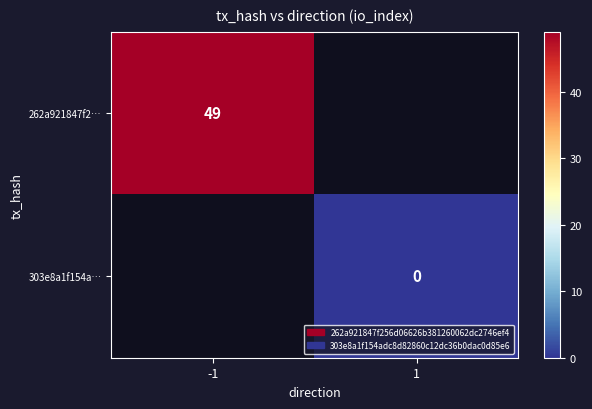

Is it true that 262a921847f2… equals 78 at -1?

False